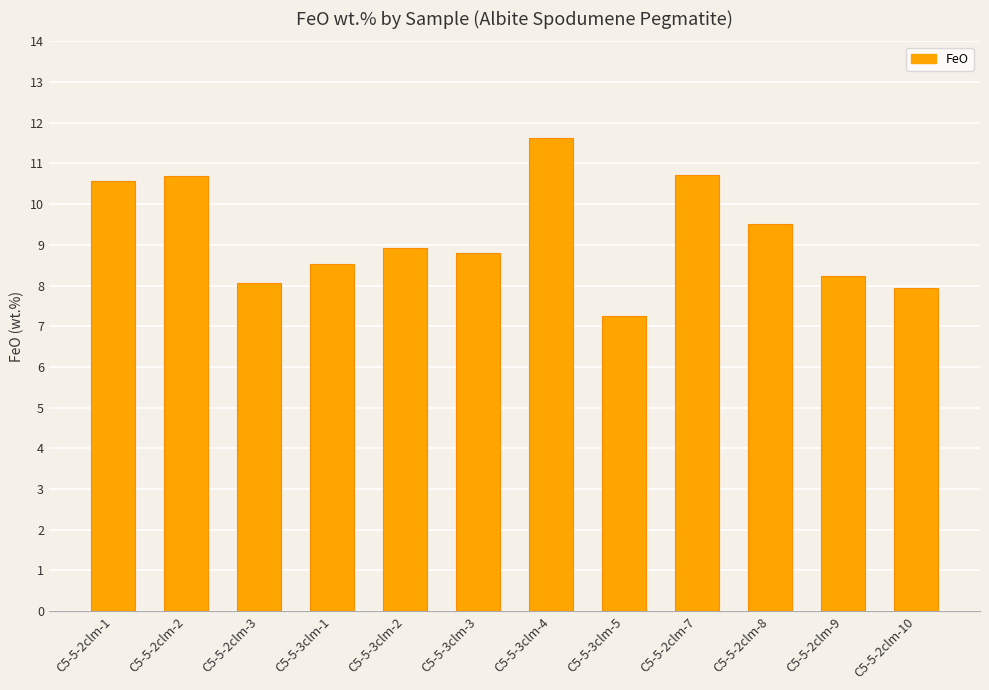

Reading left to right, list all the values displayed in this chart.

10.6	10.7	8.1	8.5	8.9	8.8	11.6	7.2	10.7	9.5	8.2	7.9